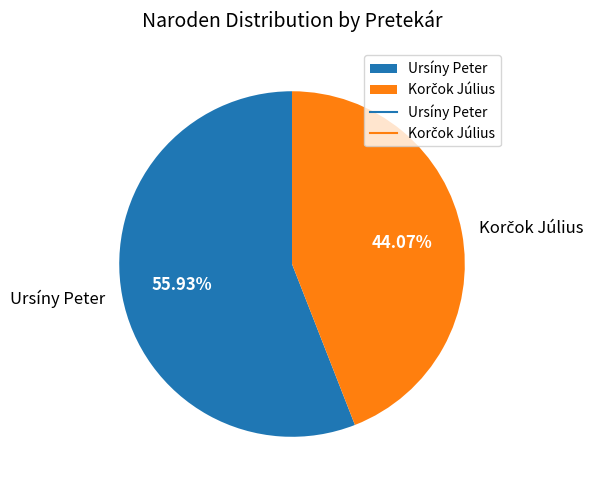

Count the number of slices in the pie.

2